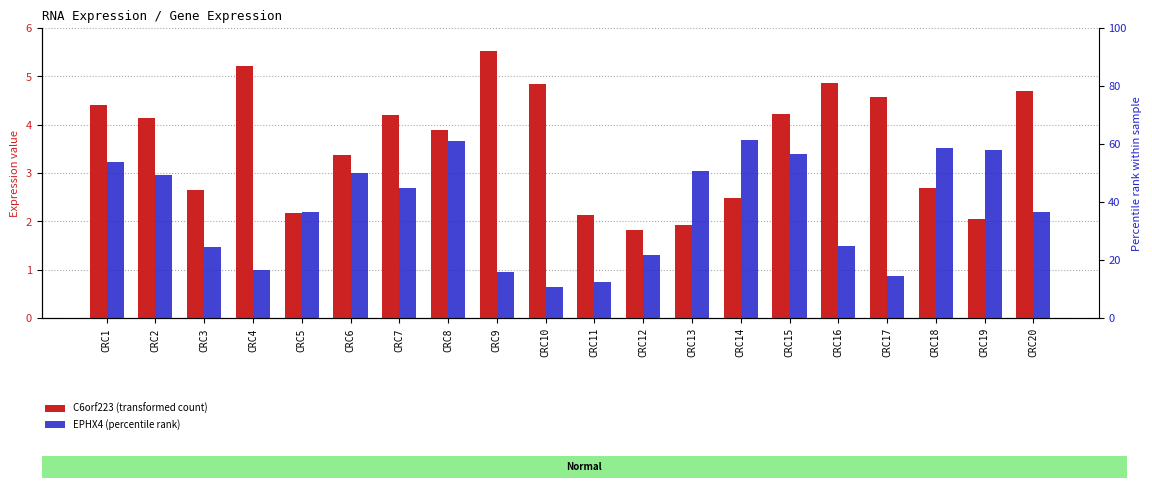

Which series changed the most between CRC1 and CRC14?

C6orf223 (transformed count)